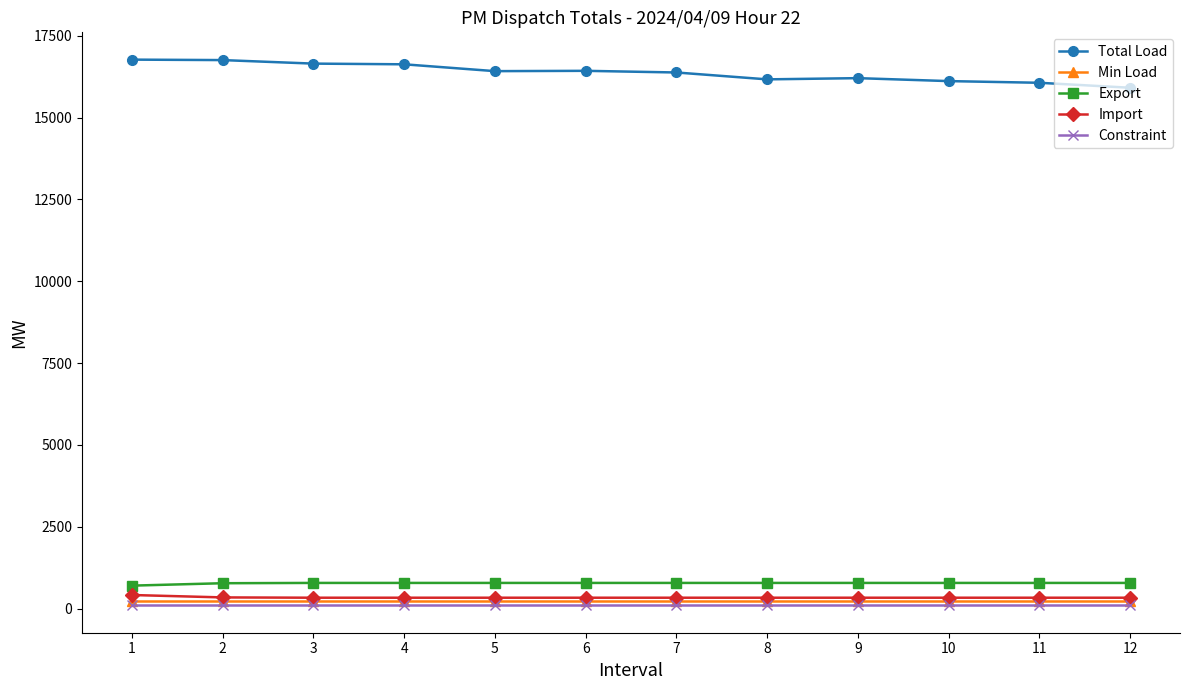

True or false: Min Load and Total Load intersect in this chart.

False